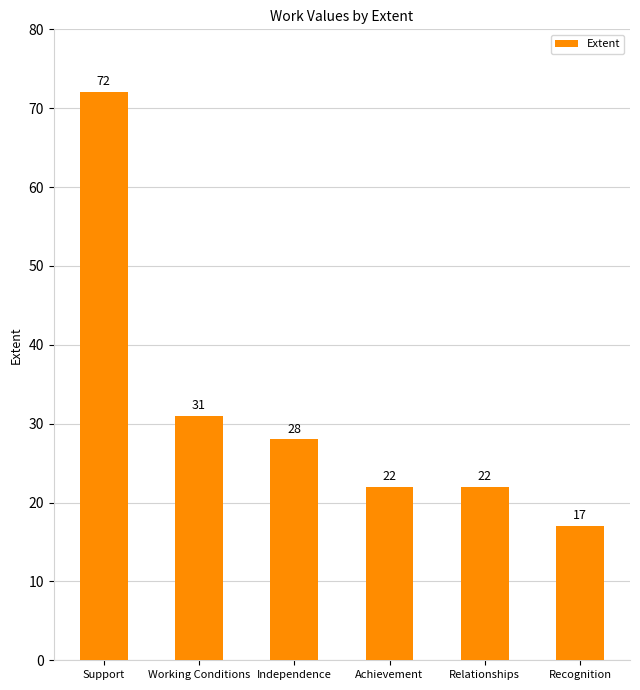

The chart shows a value of 15 at Independence. True or false?

False